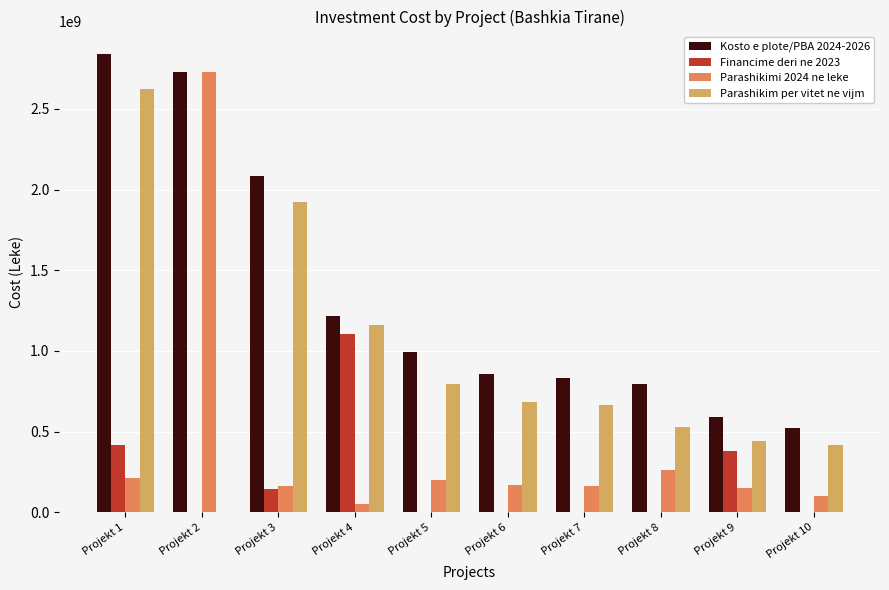

Which series has the largest total across all categories?

Kosto e plote/PBA 2024-2026